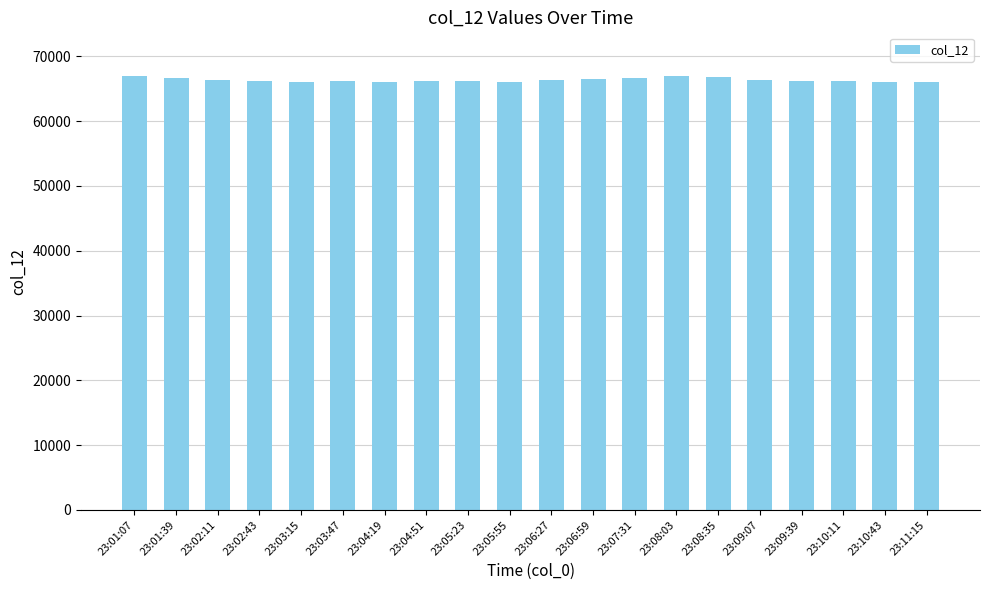

What is the ratio of the value at 23:04:51 to the value at 23:05:23?

1.0